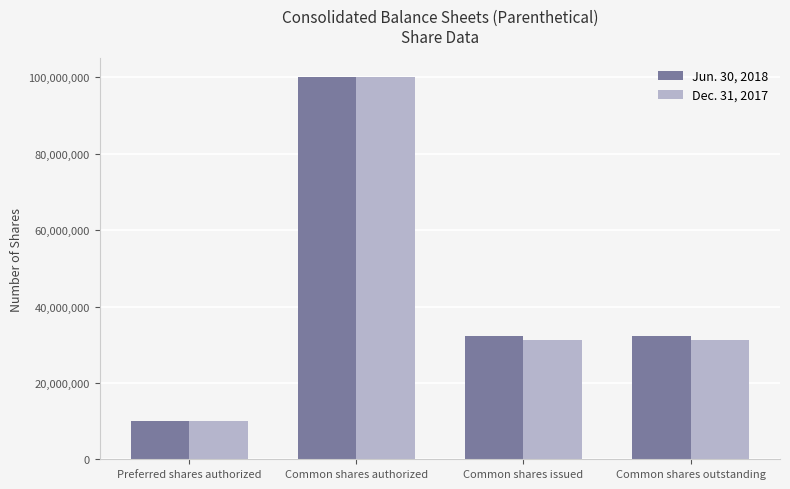

At which label does Jun. 30, 2018 first exceed 32275000?

Common shares authorized